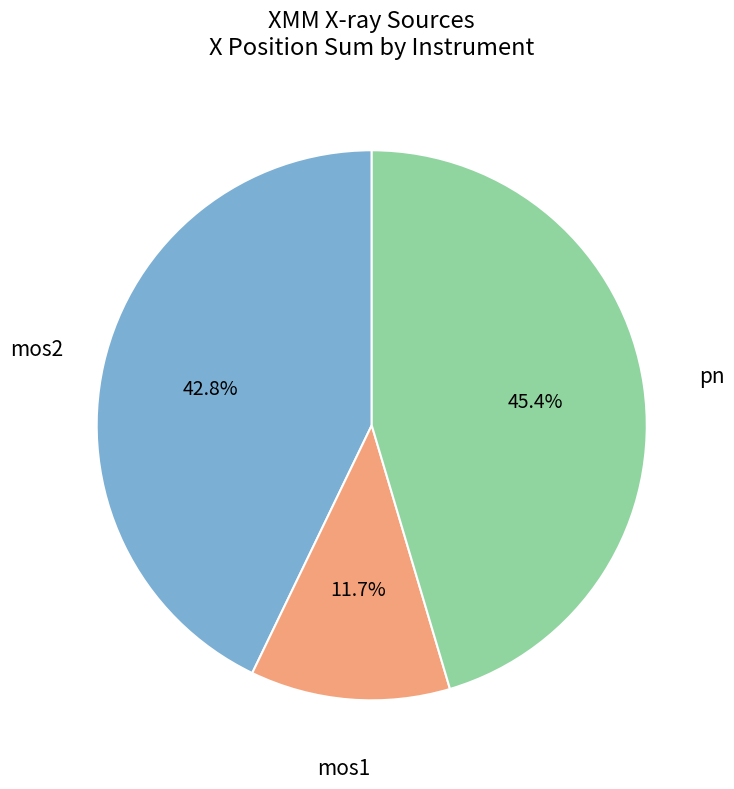

Is there a majority slice in this chart?

No